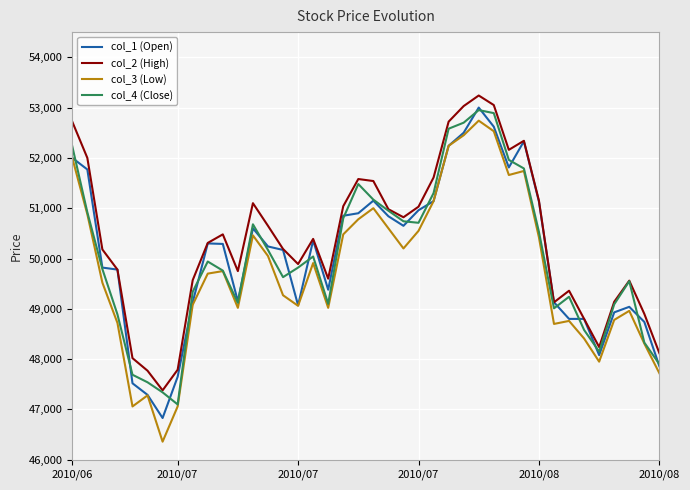

What is the maximum value for col_1 (Open)?

53000